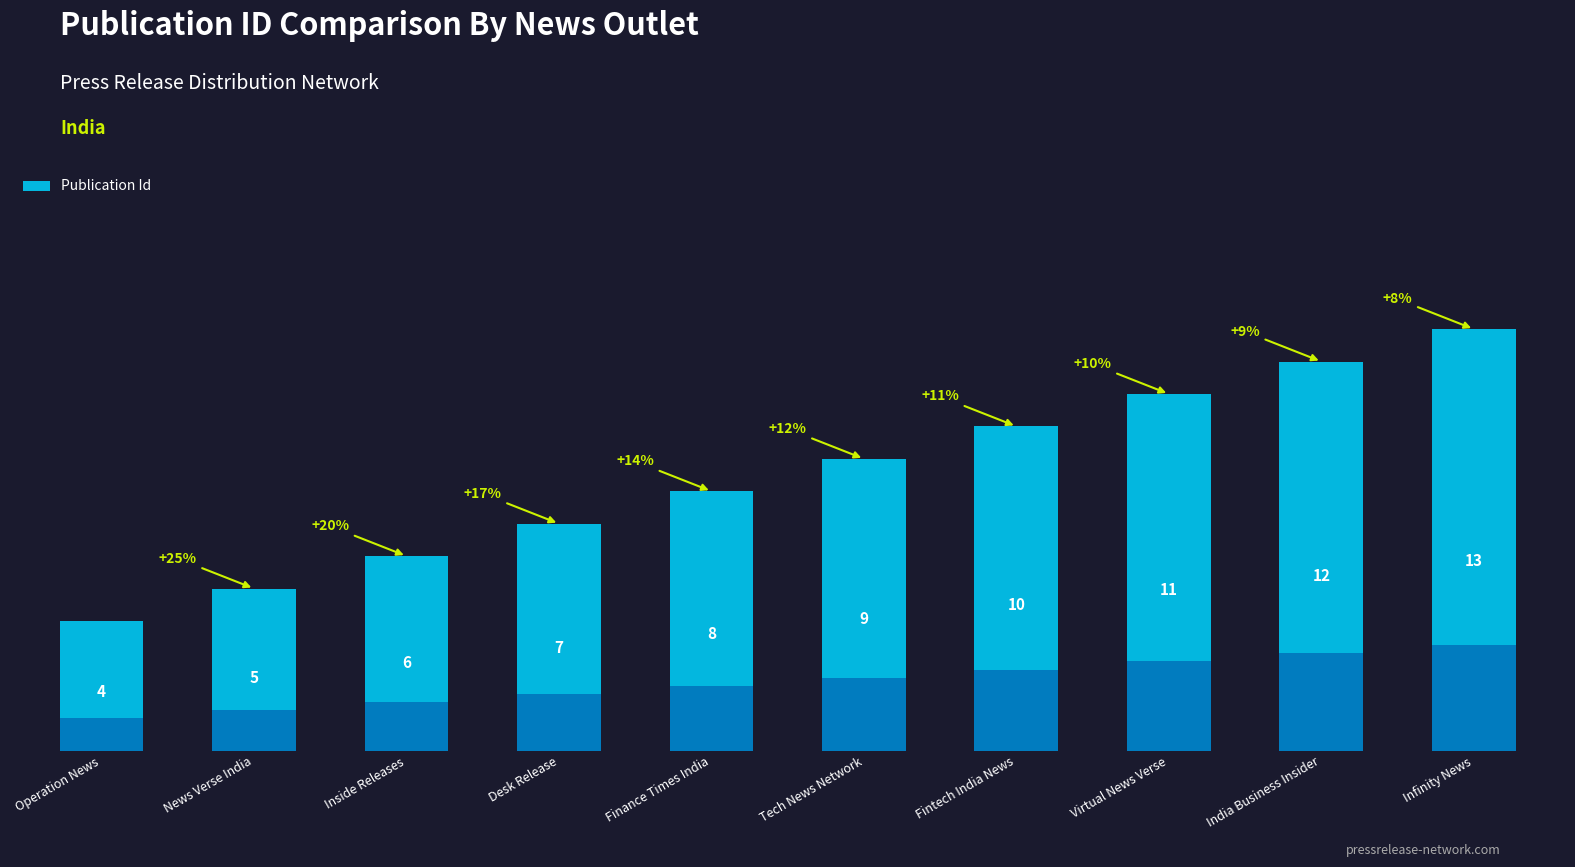

Between Tech News Network and Infinity News, which is larger?

Infinity News